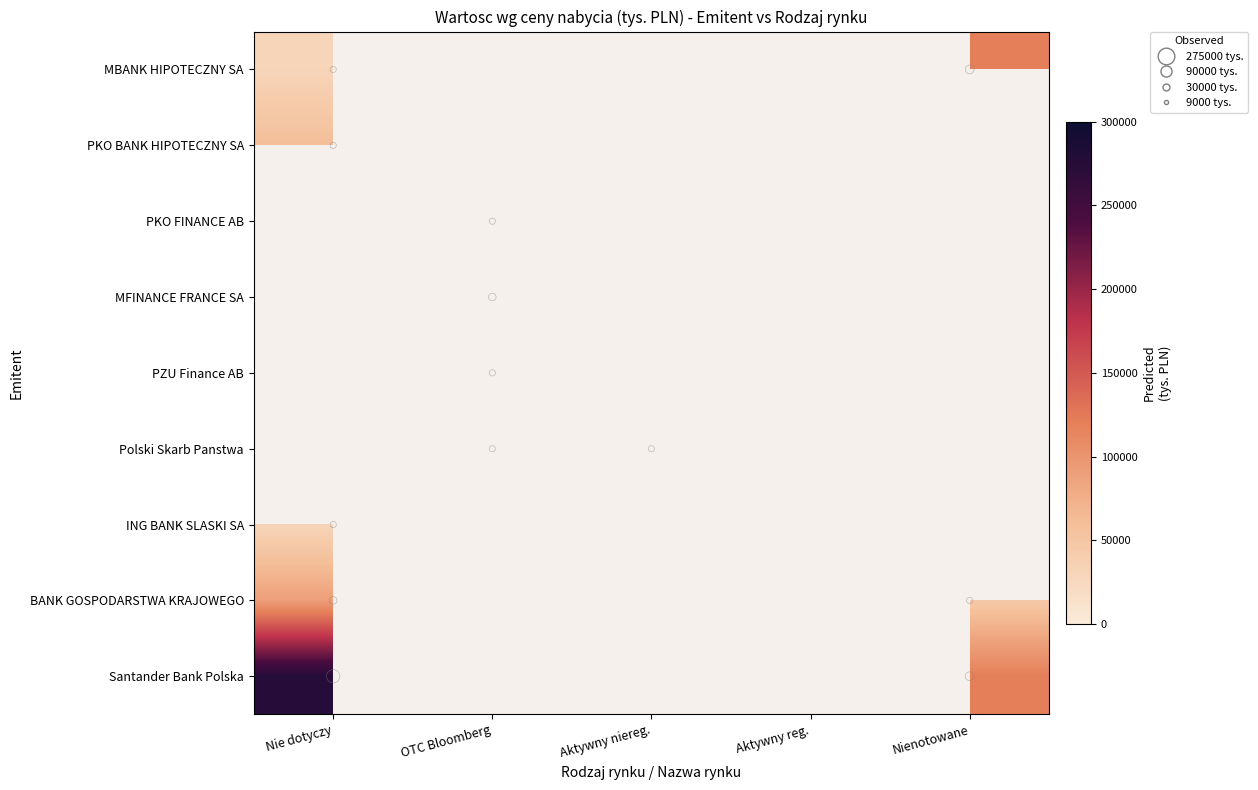

Is the value of BANK GOSPODARSTWA KRAJOWEGO at OTC Bloomberg greater than the value of MFINANCE FRANCE SA at OTC Bloomberg?

No